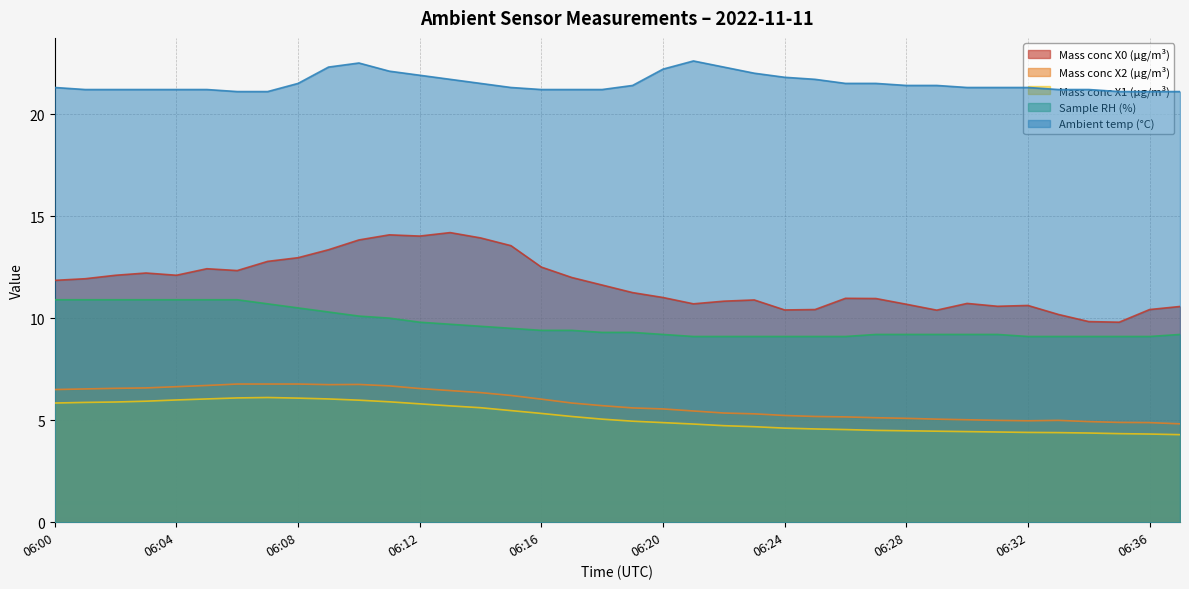

Is it true that Ambient temp (°C) equals 21.1 at 06:06?

True